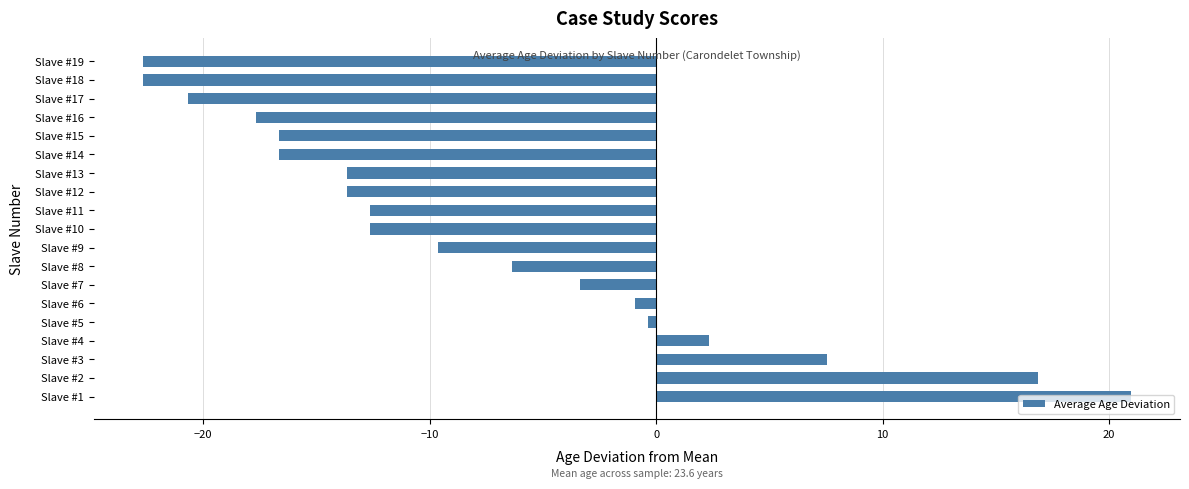

Which label corresponds to the largest value in the chart?

Slave #1